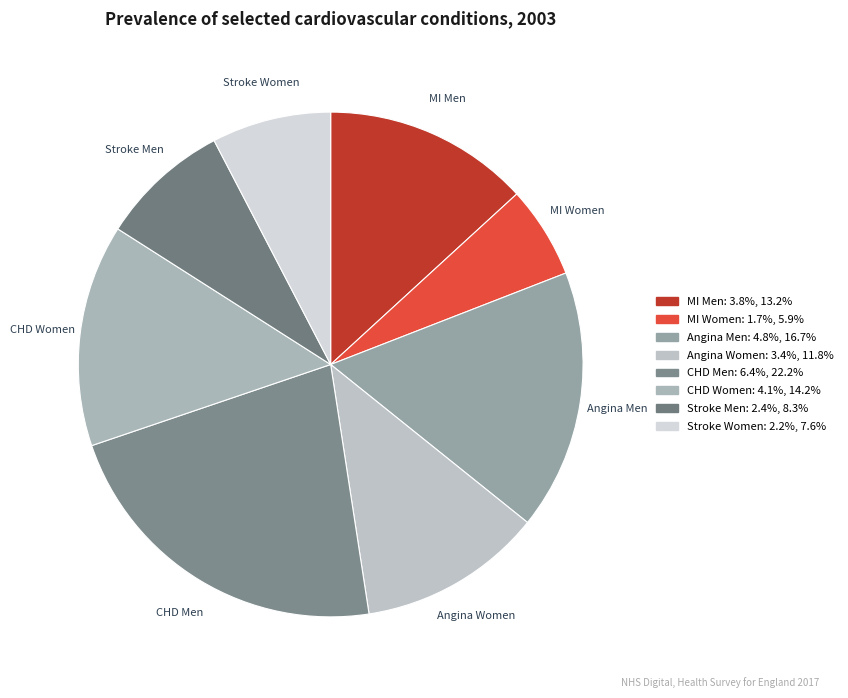

Which slice is the largest?

CHD (Men)